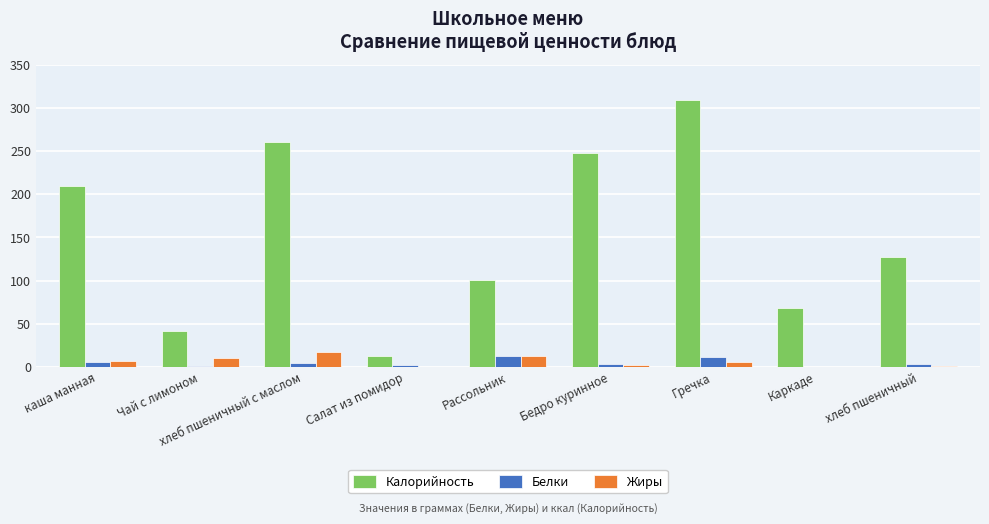

Is it true that Белки equals 12.1 at Рассольник?

True